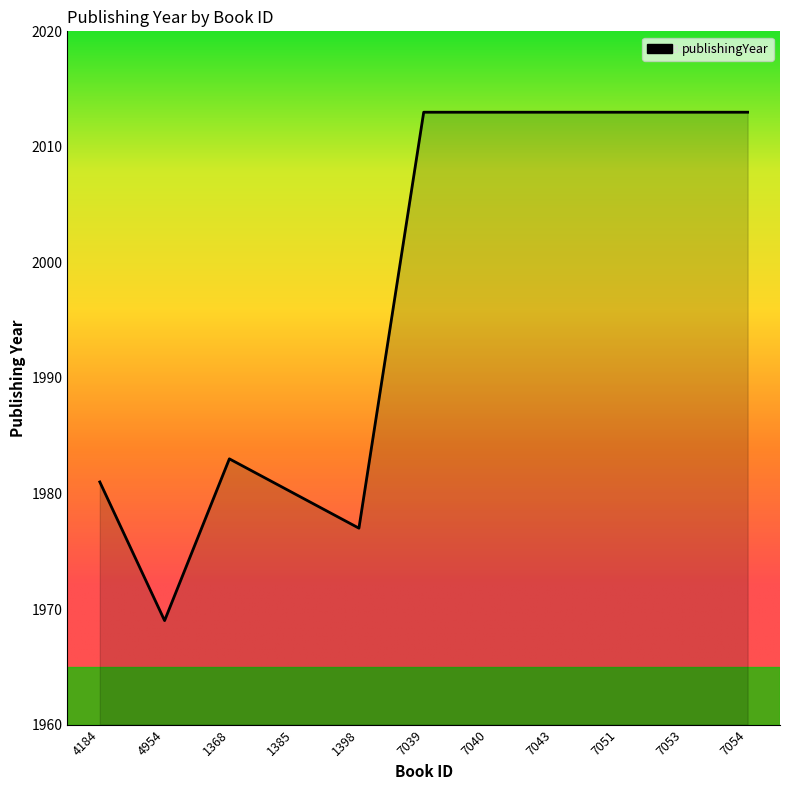

What position from the left is 7040?

7